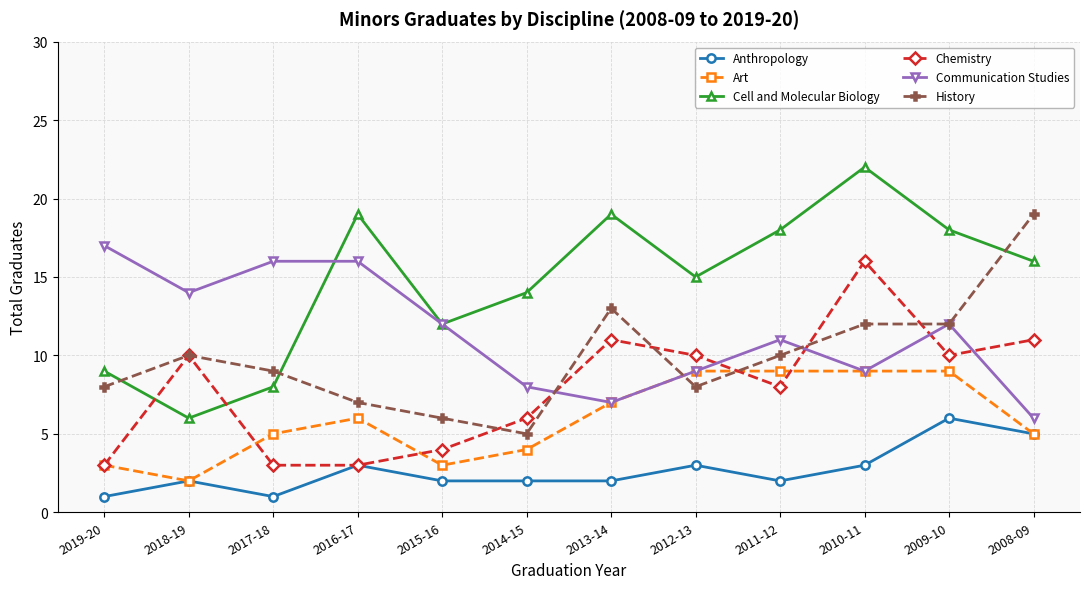

True or false: History and Anthropology cross at least once.

False